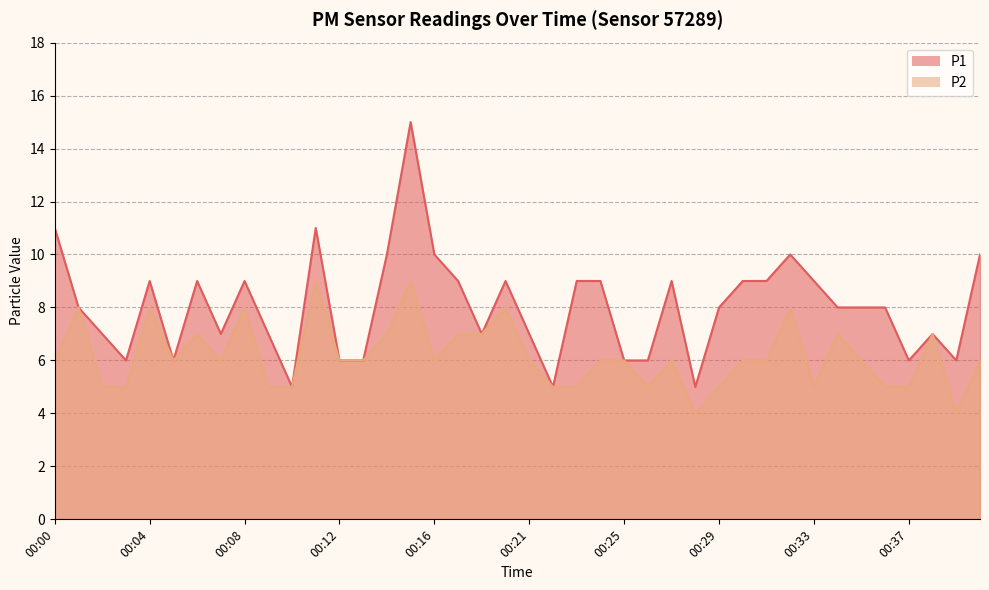

The value of P1 at 00:06 is 14. True or false?

False